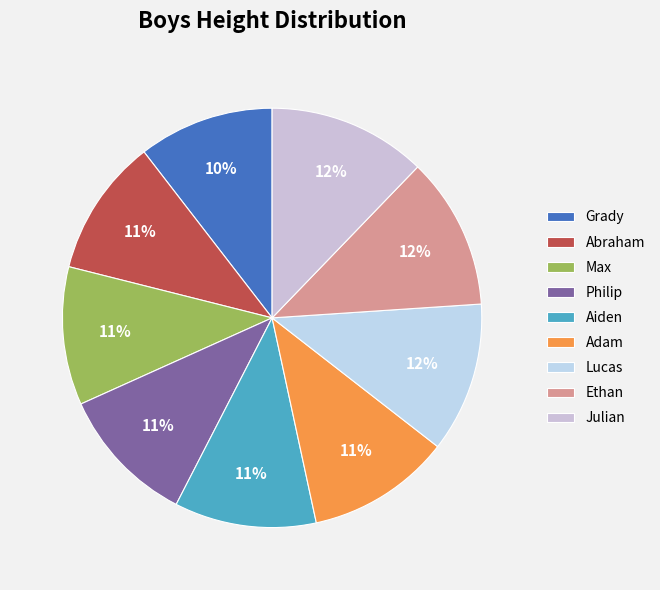

To the nearest percent, what percentage of the pie is Ethan?

12%